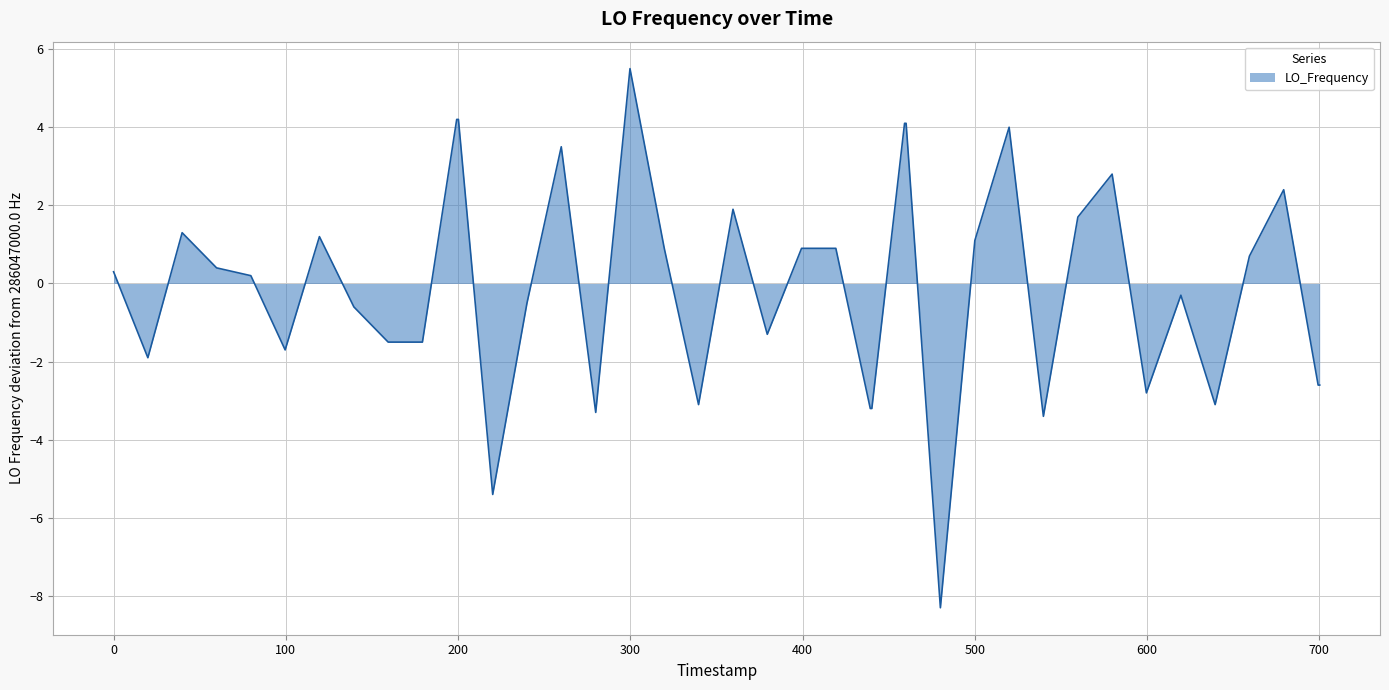

What is the smallest value displayed?

-8.3